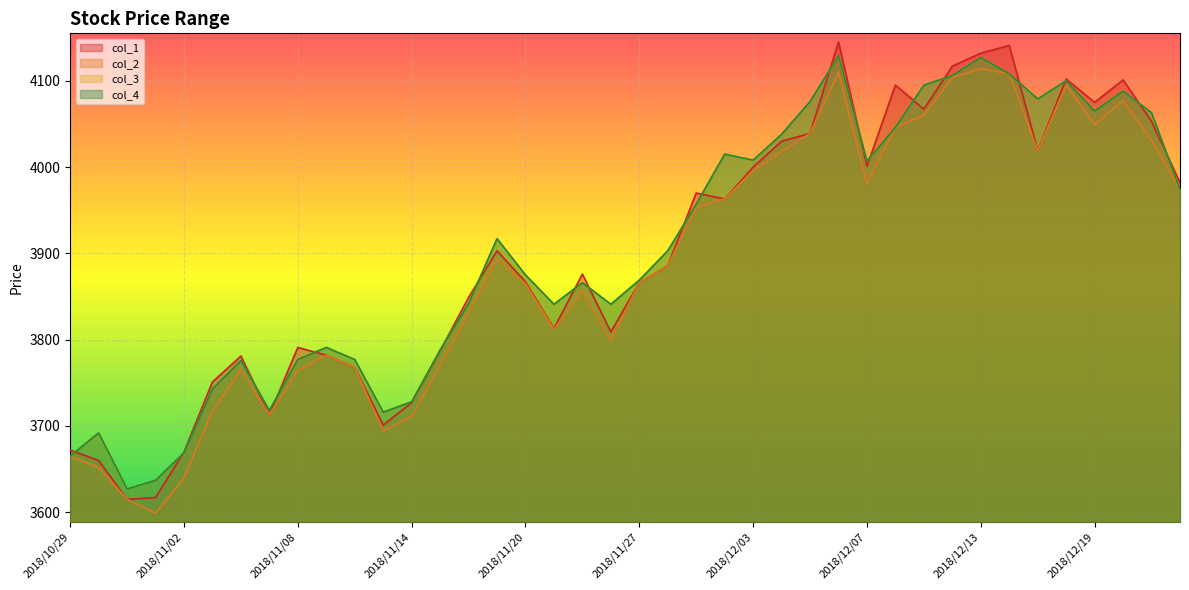

What is the difference between the second highest and second lowest values in the col_3 series?

490